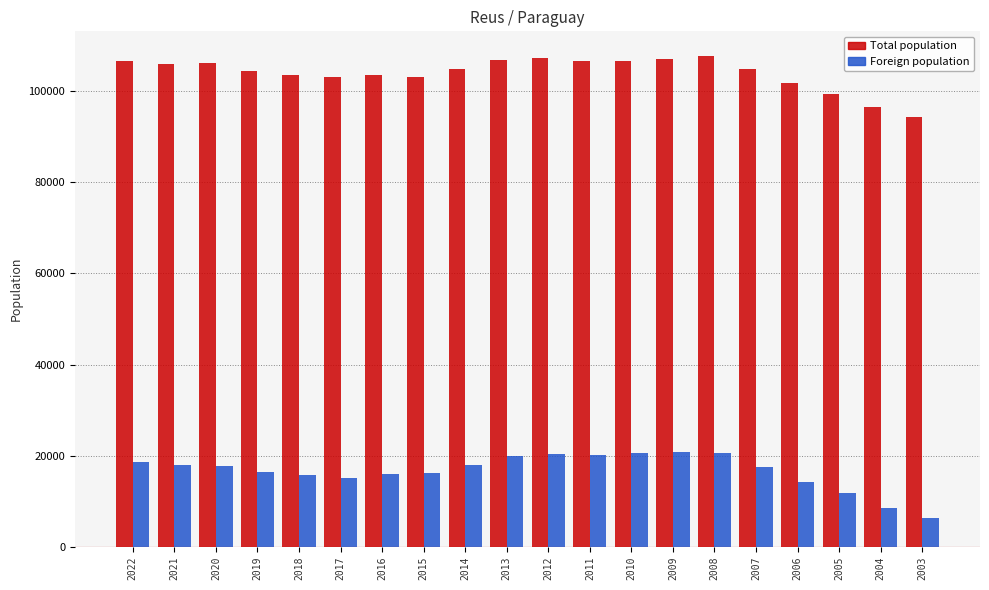

What is the value of the Total population bar at the 5th from the left?

103477